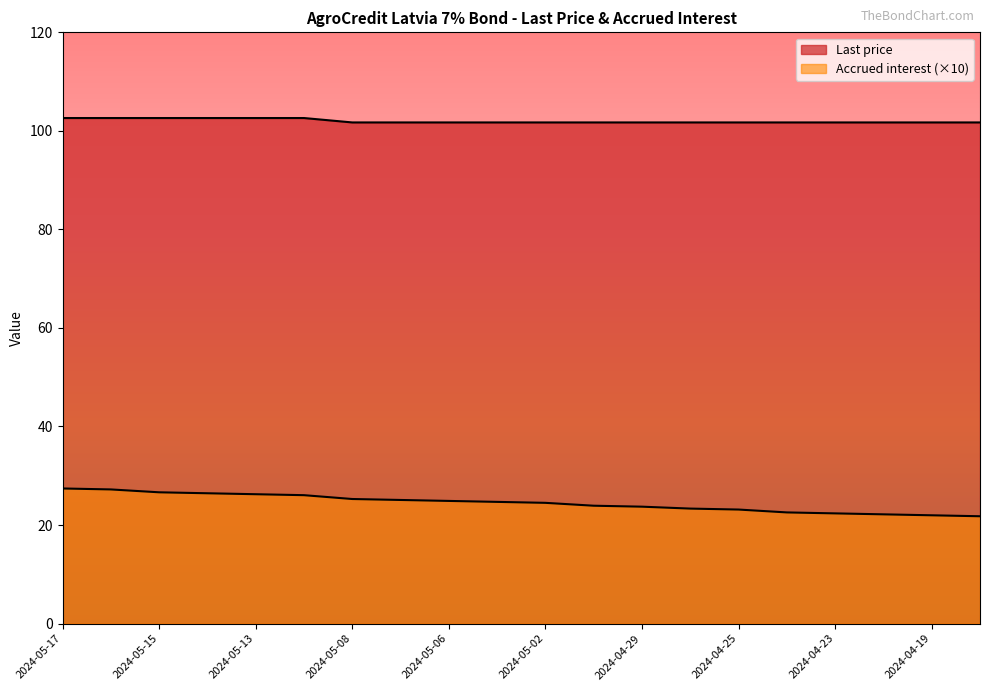

How many Last price values are between 101 and 102?

14